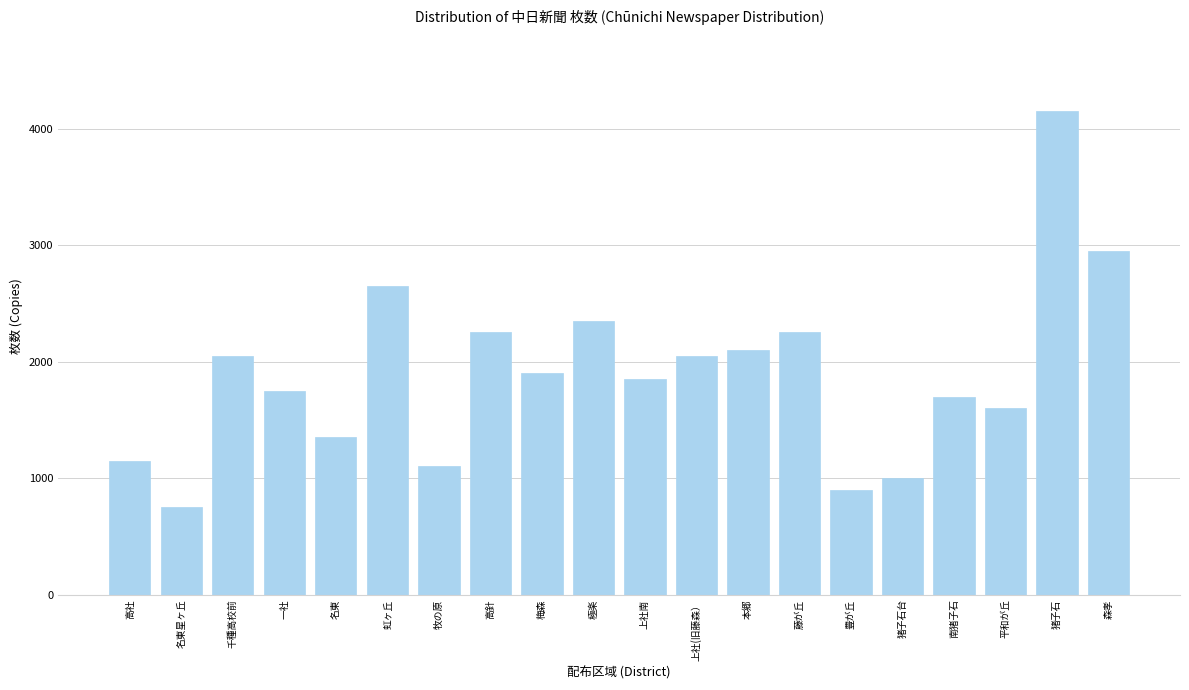

Reading left to right, transcribe all the data shown in this chart.

高社=1150	名東星ヶ丘=750	千種高校前=2050	一社=1750	名東=1350	虹ヶ丘=2650	牧の原=1100	高針=2250	梅森=1900	極楽=2350	上社南=1850	上社(旧藤森）=2050	本郷=2100	藤が丘=2250	豊が丘=900	猪子石台=1000	南猪子石=1700	平和が丘=1600	猪子石=4150	森孝=2950